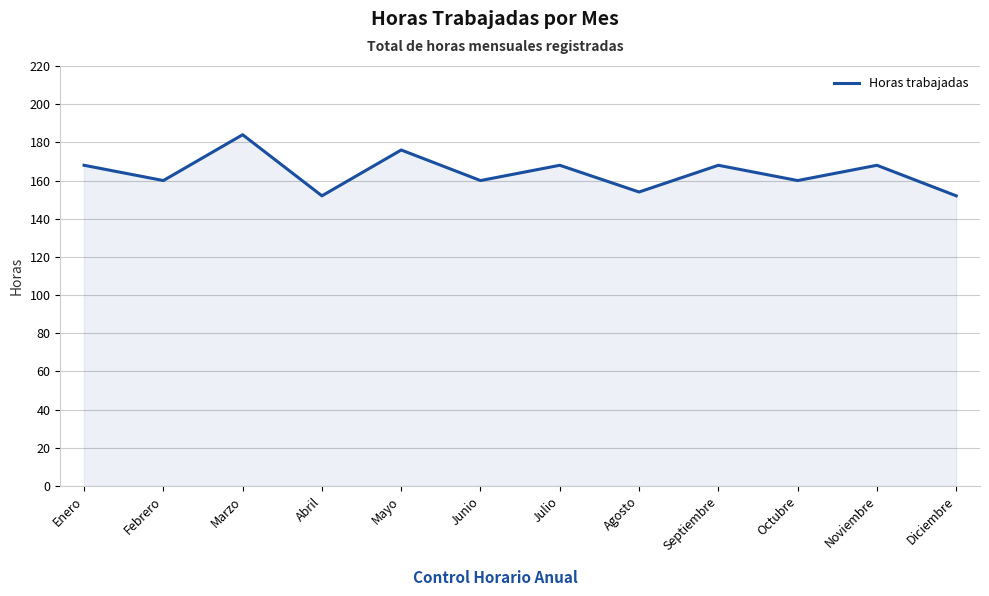

How many values are below 168?

6